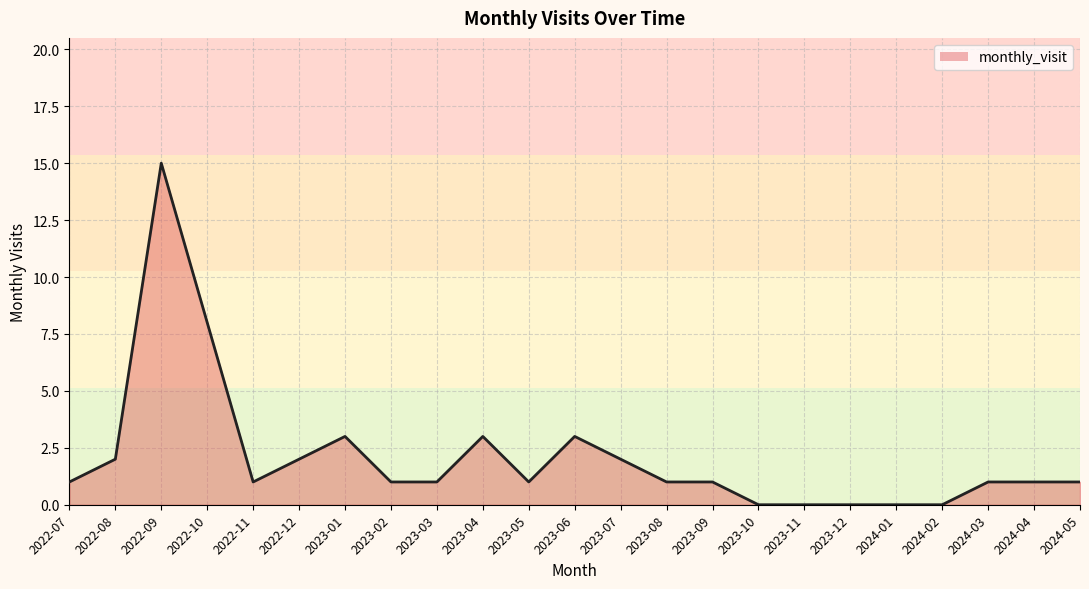

At which category does the data reach its first local valley?

2022-11